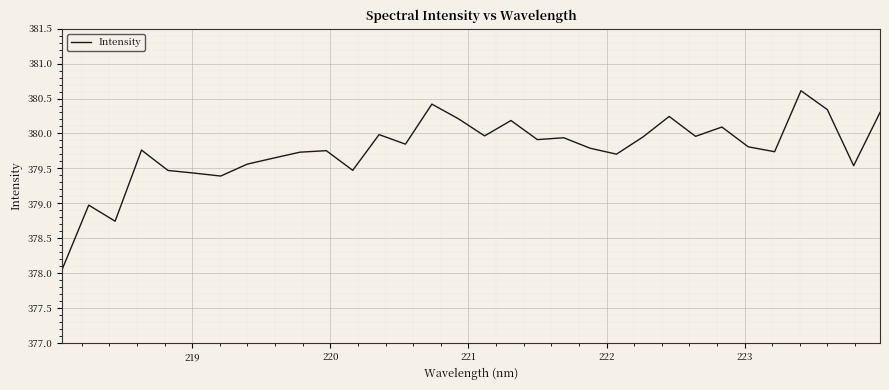

What is the difference between the maximum and minimum values?

2.6